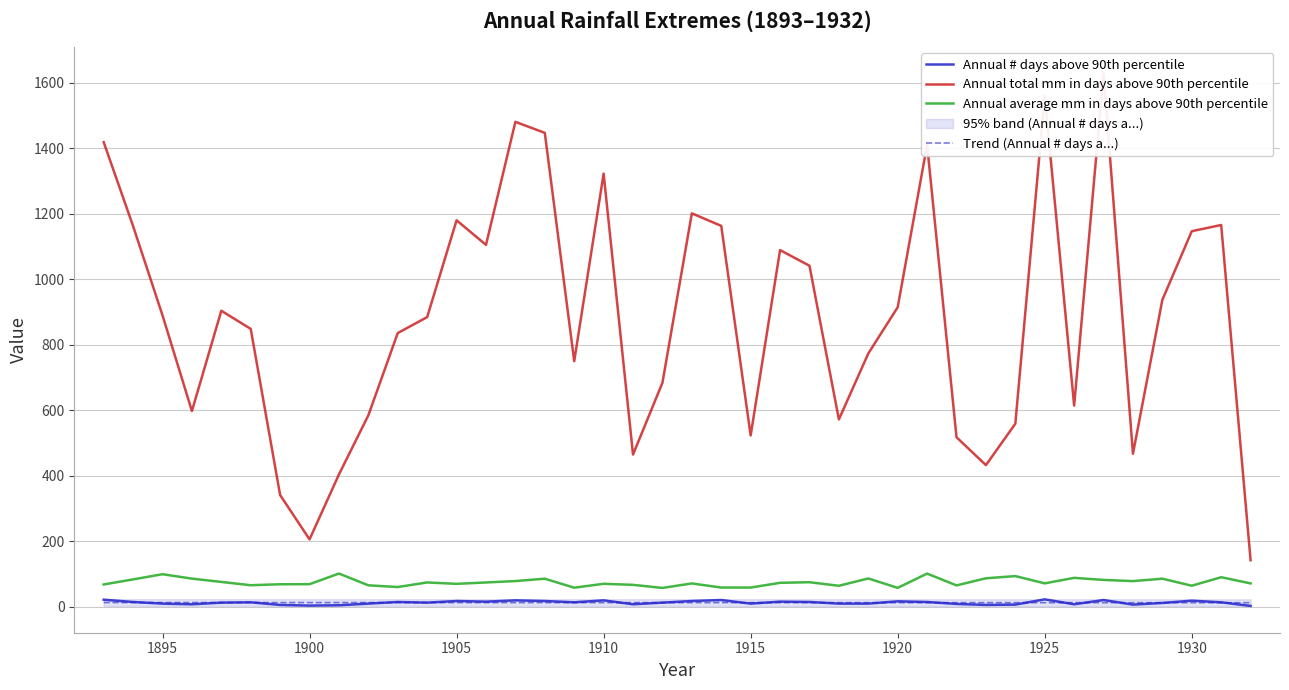

True or false: Trend (Annual # days a...) and Annual average mm in days above 90th percentile cross at least once.

False